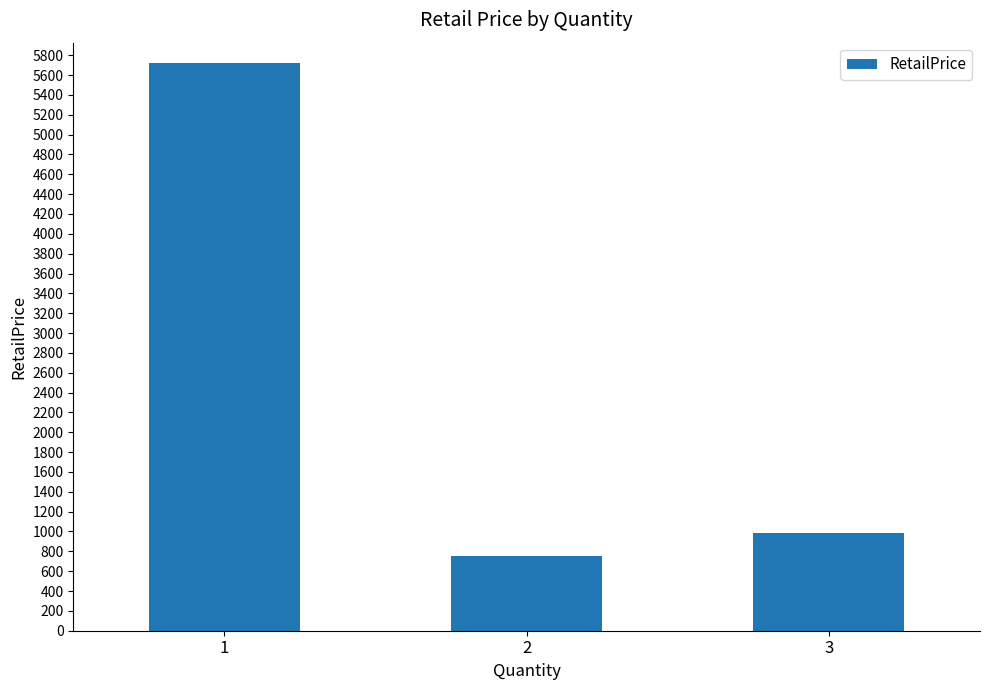

How many data points are less than 987?

1